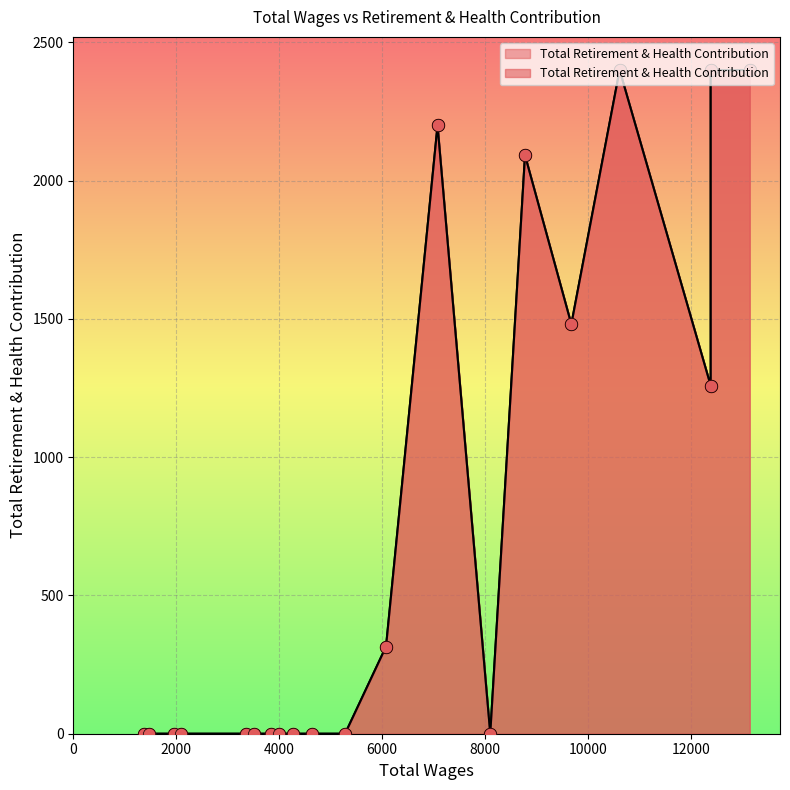

What is the change in value from 13140.0 to 4640.0?

-2400